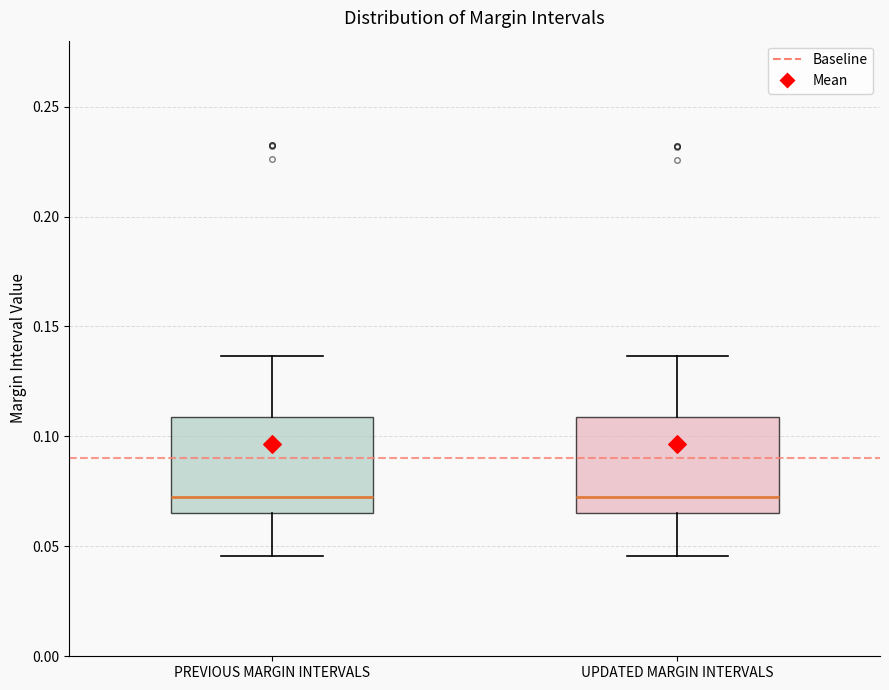

Reading left to right, transcribe this box plot: for each box, give where its median line is, the range the box spans, and where its two whiskers end, as read against the y-axis. The values are not printed on the chart, so give them approximately, as read against the axis.

PREVIOUS MARGIN INTERVALS: median 0.075, box 0.065 to 0.110, whiskers 0.045 to 0.135
UPDATED MARGIN INTERVALS: median 0.075, box 0.065 to 0.110, whiskers 0.045 to 0.135